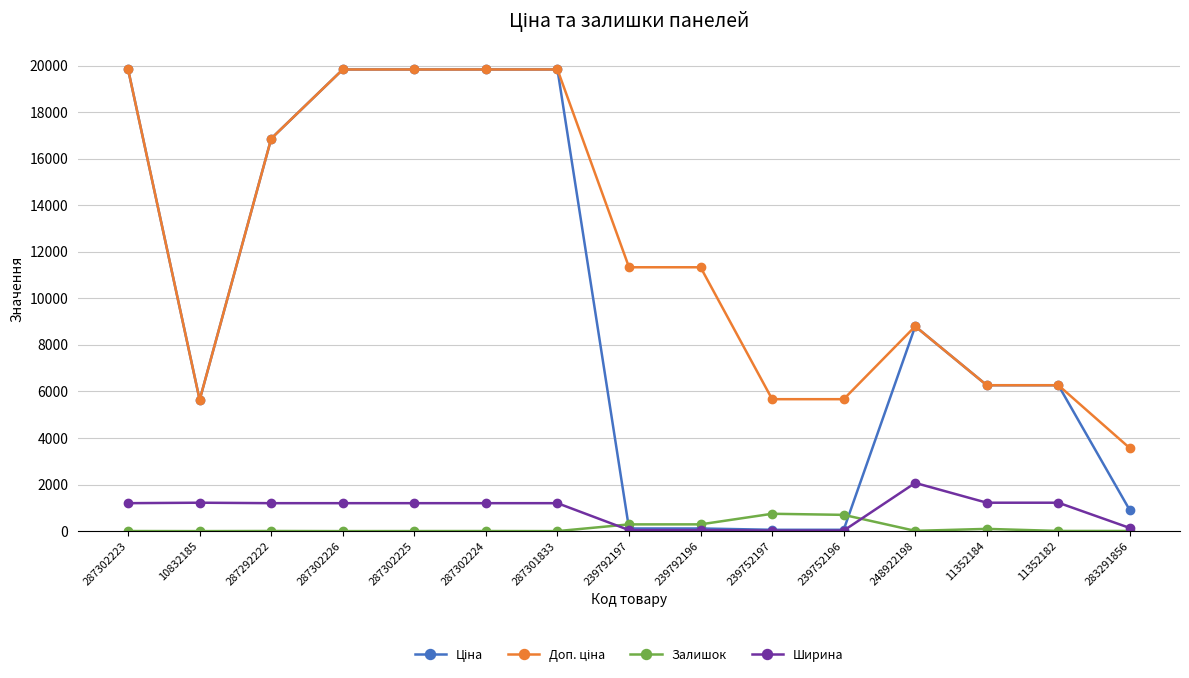

At how many categories does at least one series exceed 17392?

5